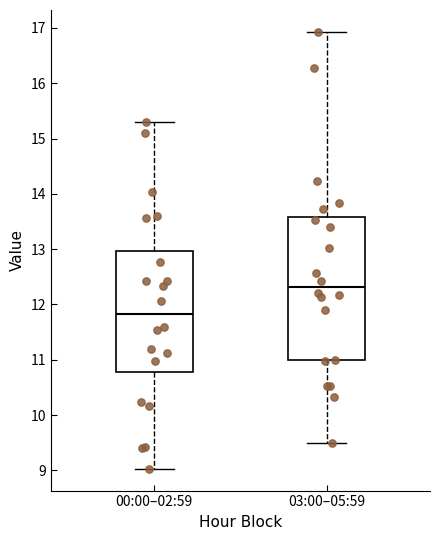

Reading left to right, transcribe this box plot: for each box, give where its median line is, the range the box spans, and where its two whiskers end, as read against the y-axis. The values are not printed on the chart, so give them approximately, as read against the axis.

00:00–02:59: median 11.8, box 10.8 to 13.0, whiskers 9.0 to 15.3
03:00–05:59: median 12.3, box 11.0 to 13.6, whiskers 9.5 to 16.9